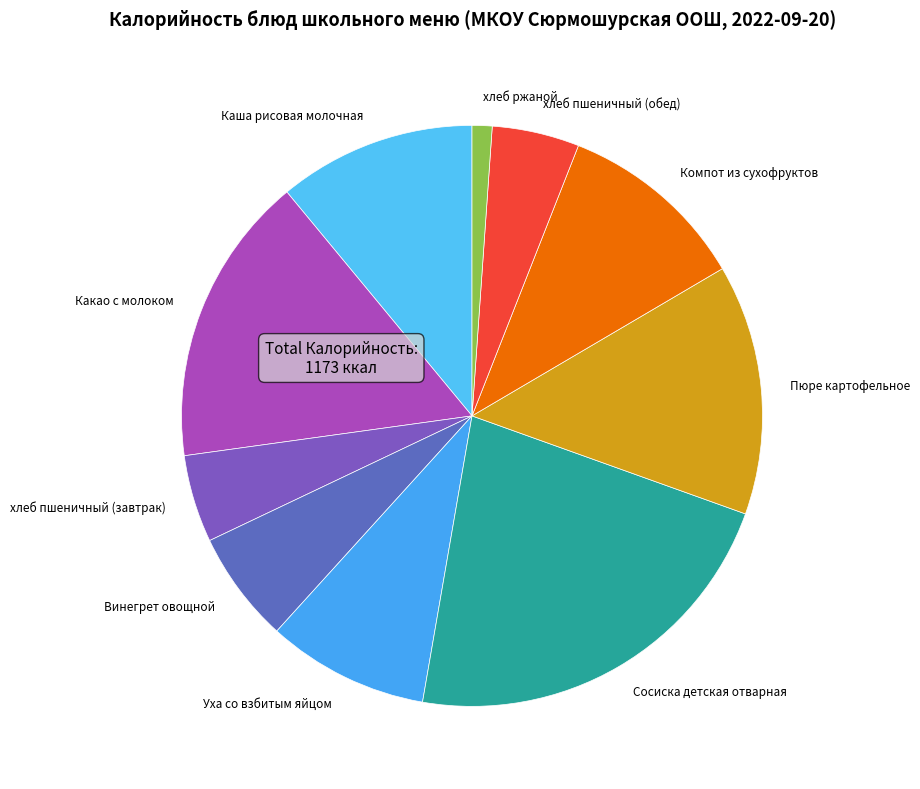

Which has a higher value, Компот из сухофруктов or Винегрет овощной?

Компот из сухофруктов